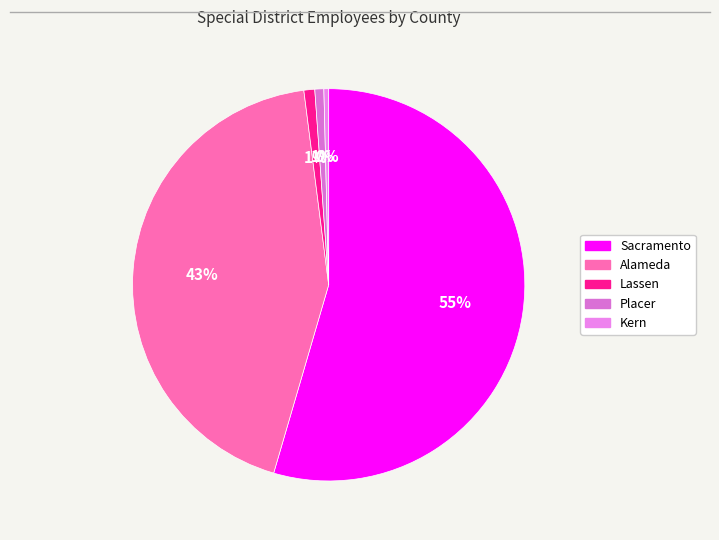

What percentage is the Lassen slice, to the nearest percent?

1%